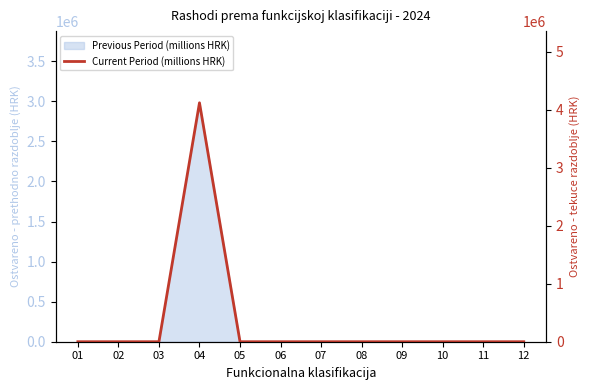

The value at 11 is 1764263.5. True or false?

False